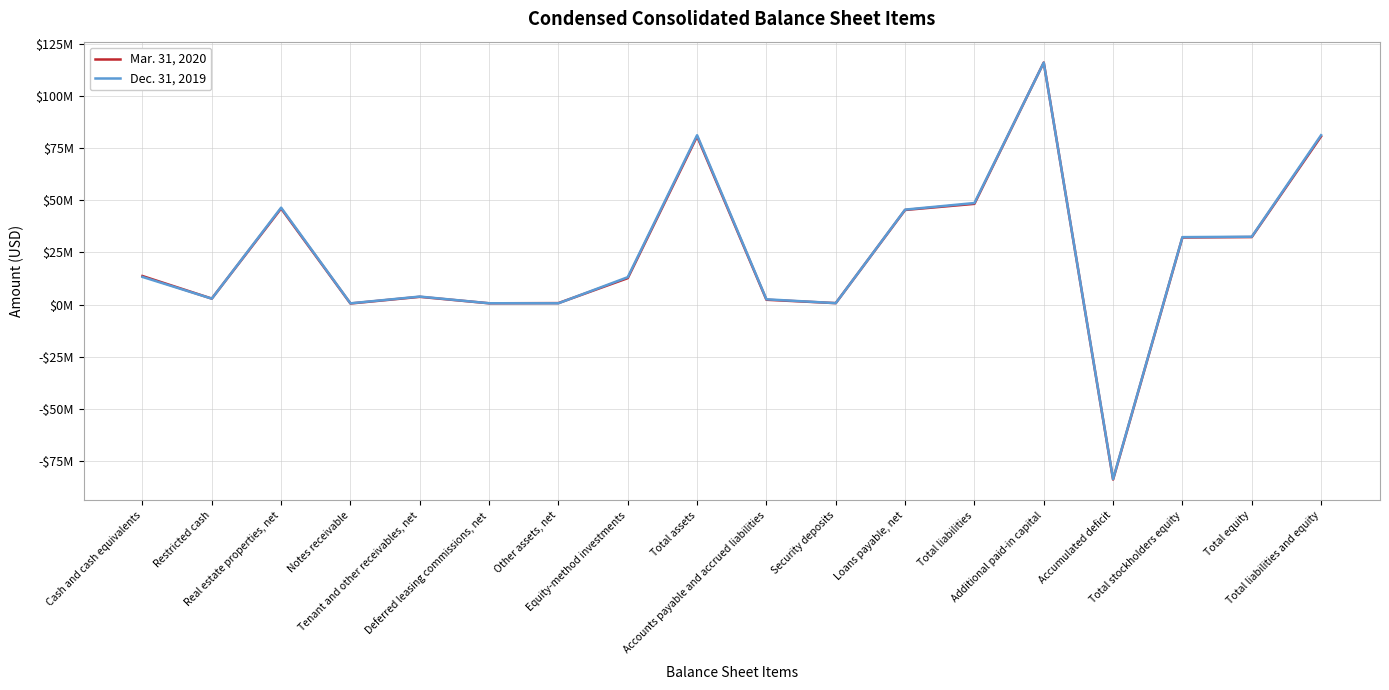

Which series has the largest range (max minus min)?

Mar. 31, 2020